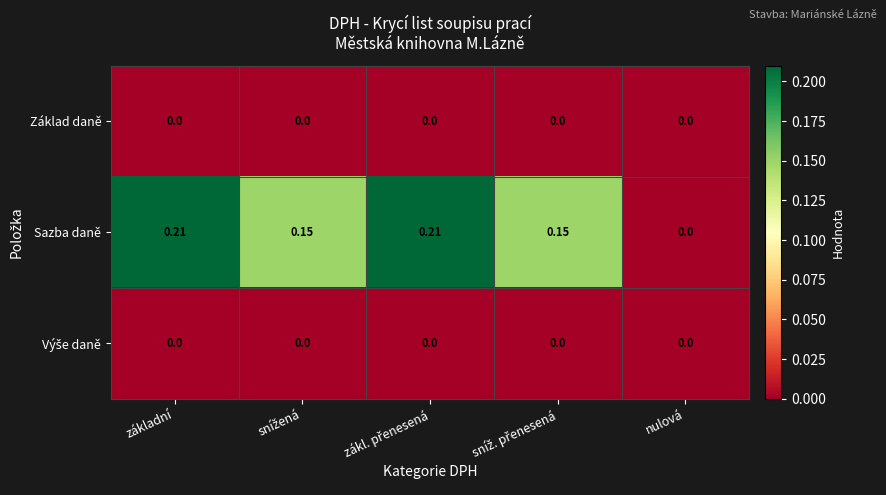

Which series has the widest spread of values?

Sazba daně